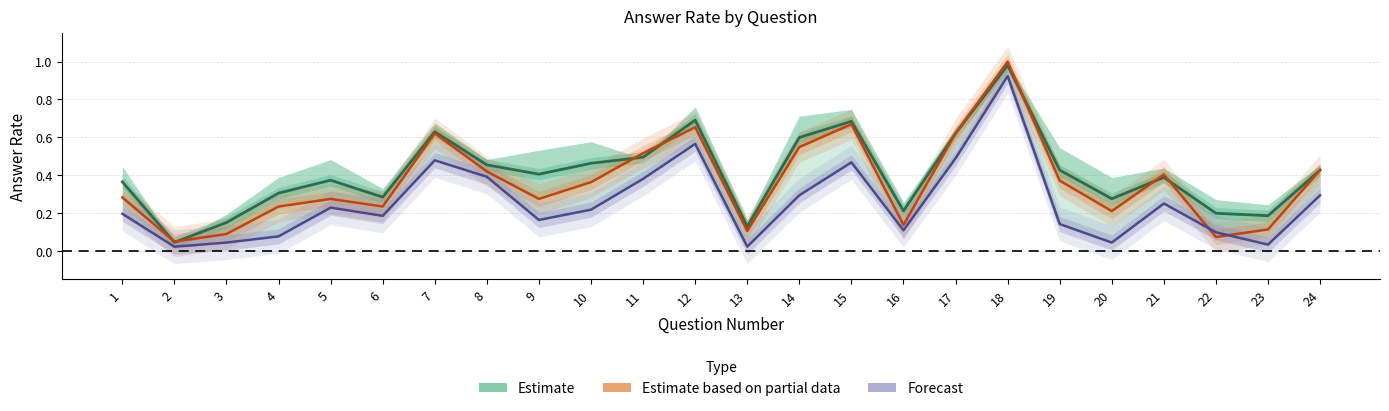

True or false: Estimate has a value of 0.7 at 12.

True